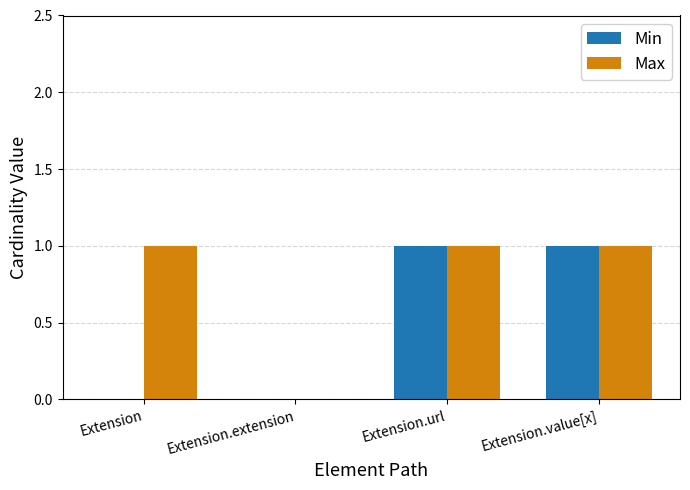

How many values in Max are above zero?

3